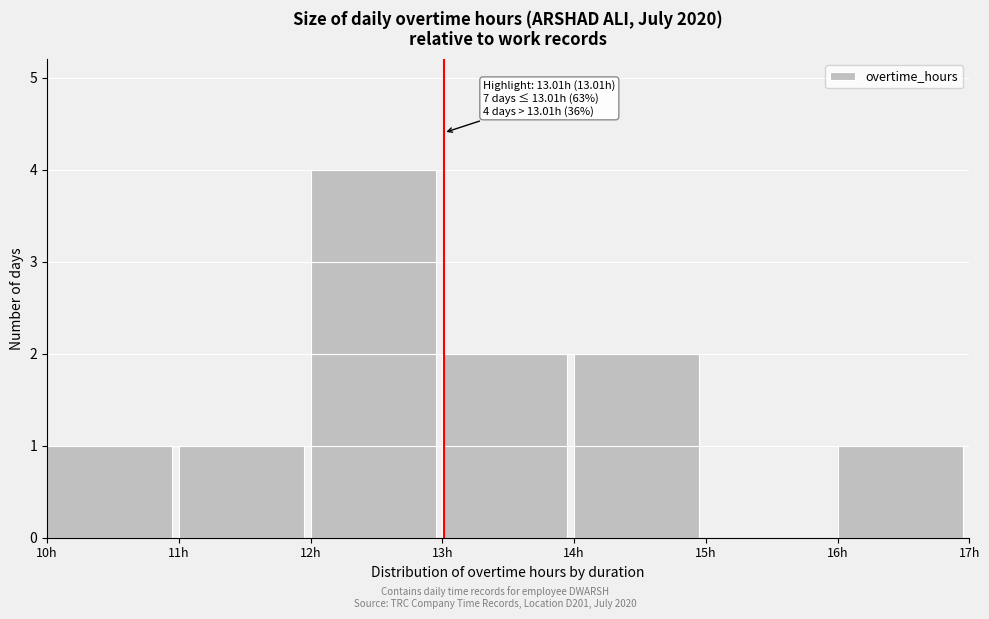

Which range on the x-axis has the tallest bar?

12 to 13